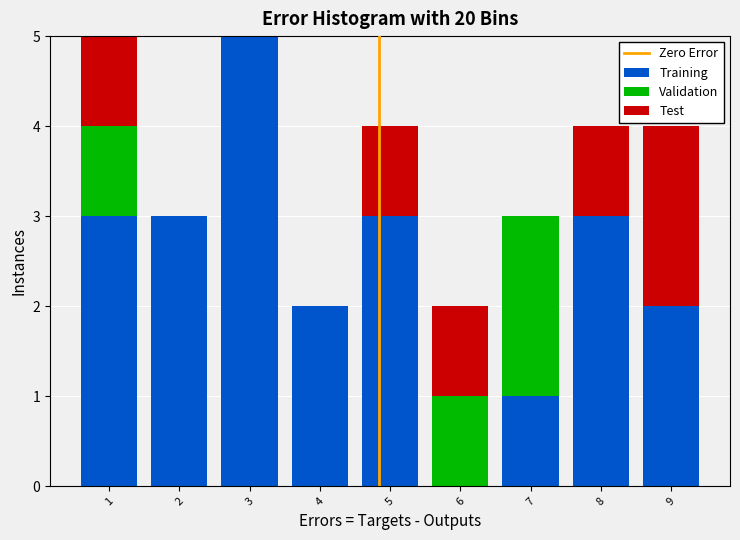

What is the total height of the stacked bar covering 1.5 to 2.5 on the x-axis? The values are not printed on the chart, so give them approximately, as read against the axis.

3